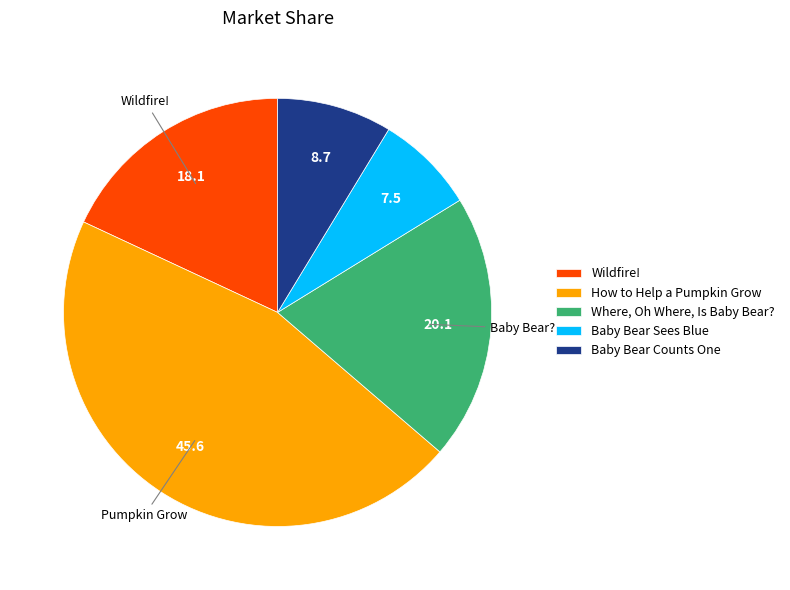

What is the smallest slice in the pie chart?

Baby Bear Sees Blue